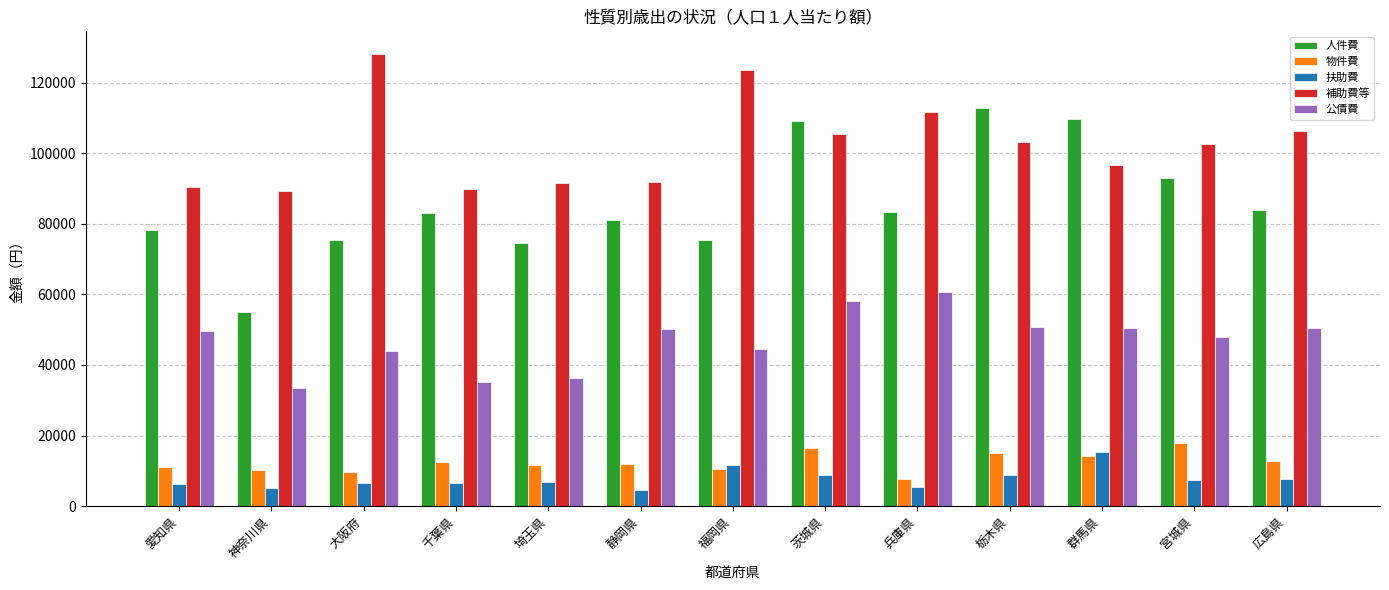

At how many categories does at least one series exceed 44351?

13